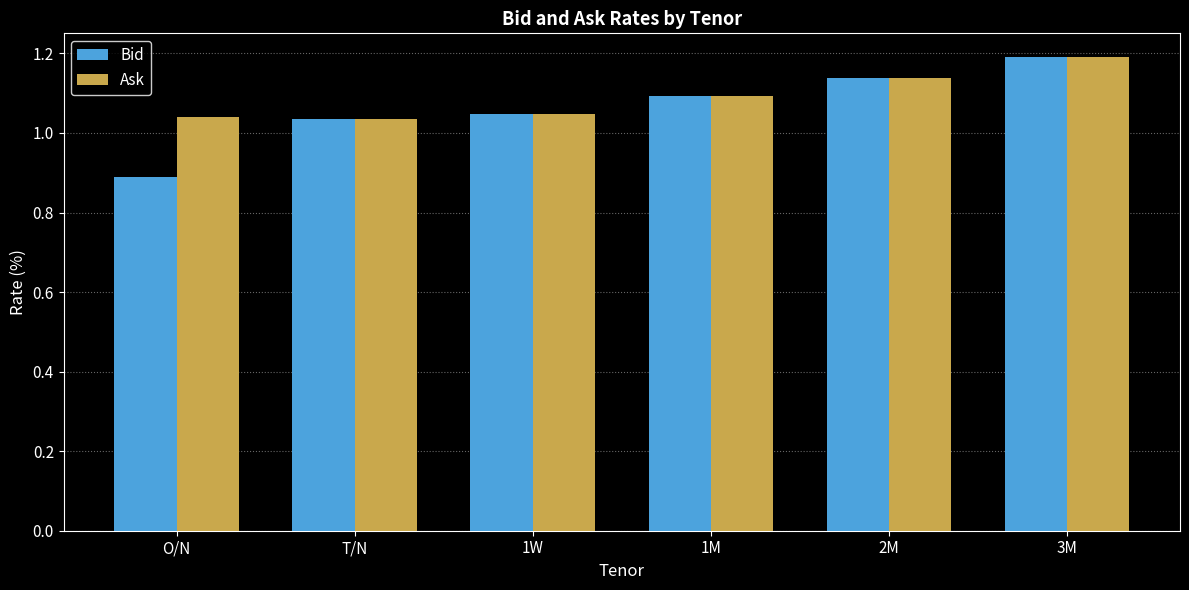

At O/N, list the series in order from largest to smallest.

Ask, Bid